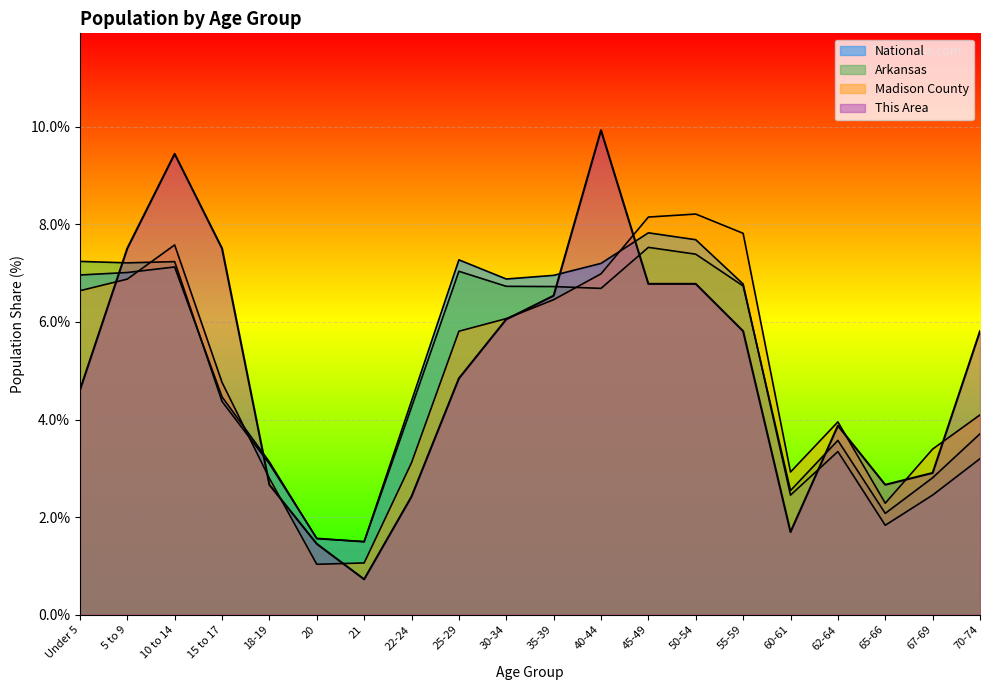

At which label does Madison County reach its peak?

50-54